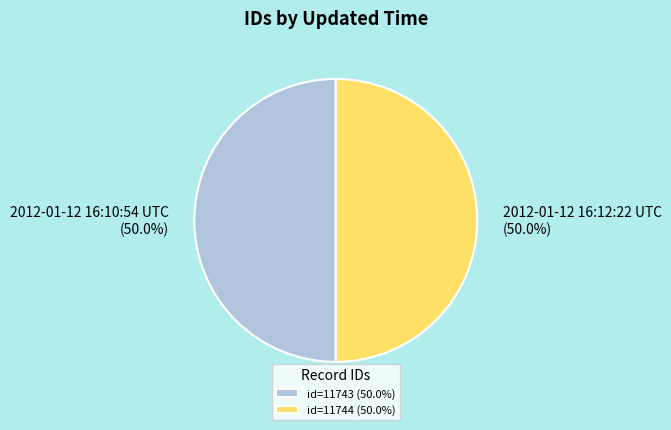

Do 2012-01-12 16:10:54 UTC and 2012-01-12 16:12:22 UTC together represent more than half of the pie?

Yes